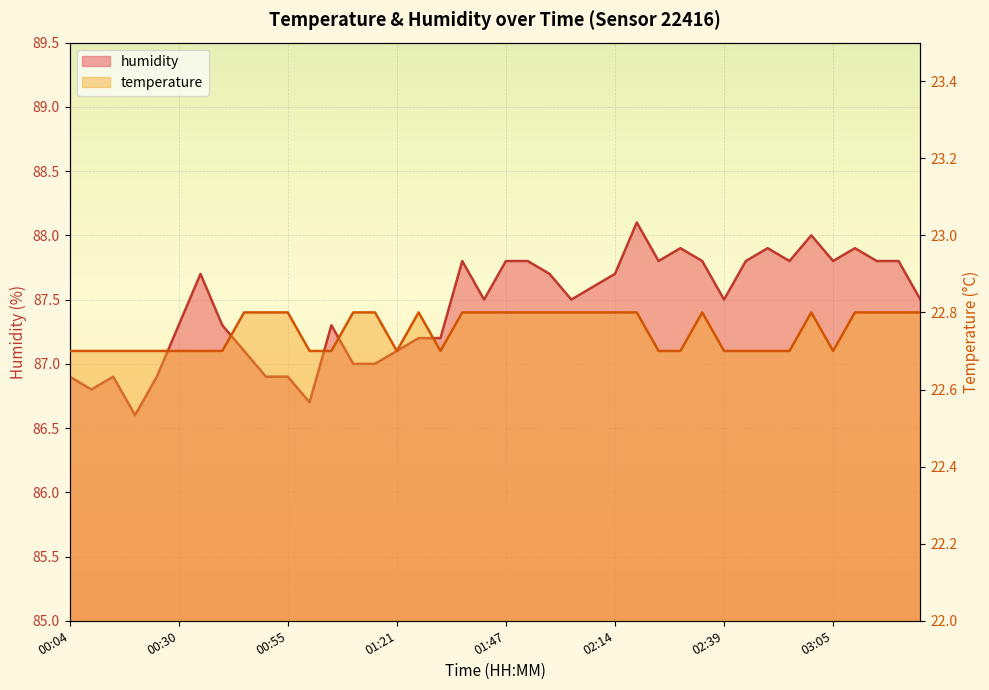

At how many categories does at least one series exceed 35?

40